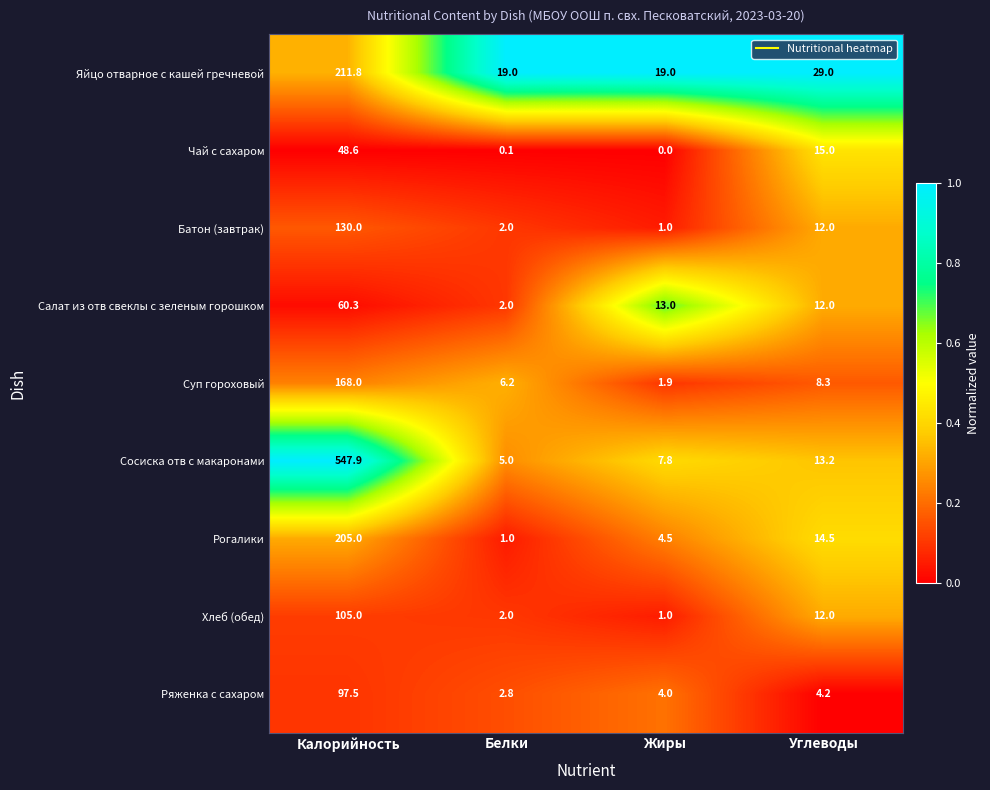

What is the total value across all series at Белки?

40.1